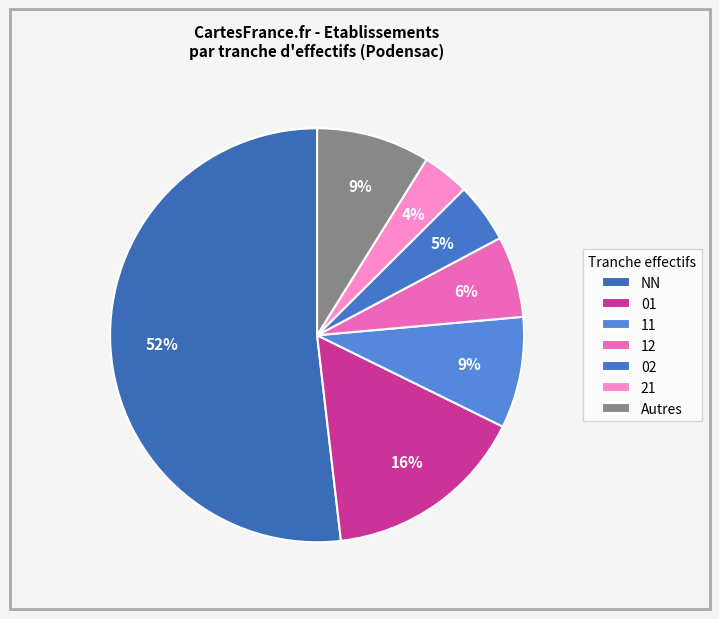

How many slices are in this pie chart?

7